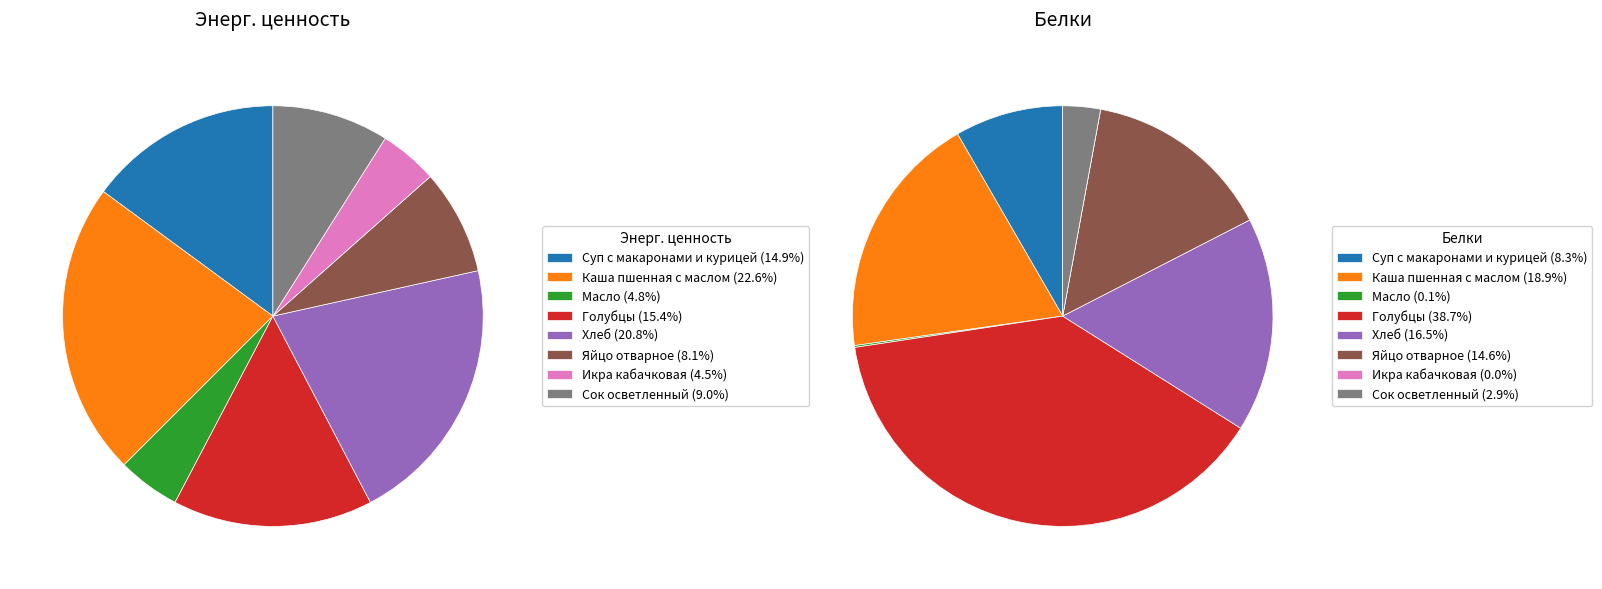

What is the total percentage of Сок осветленный and Яйцо отварное?

17.0%